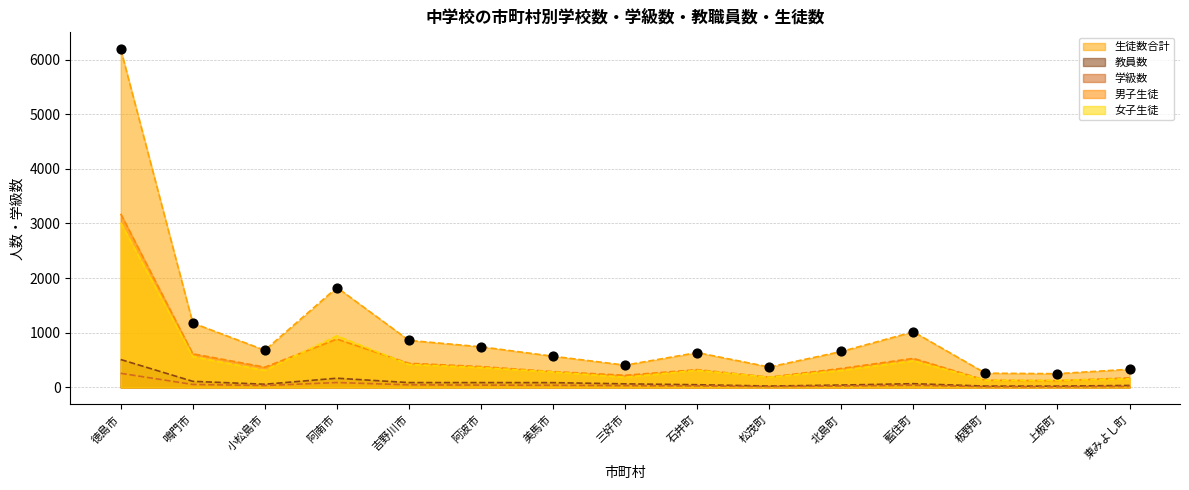

Is the value of 男子生徒 at 小松島市 greater than the value of 生徒数合計 at 美馬市?

No